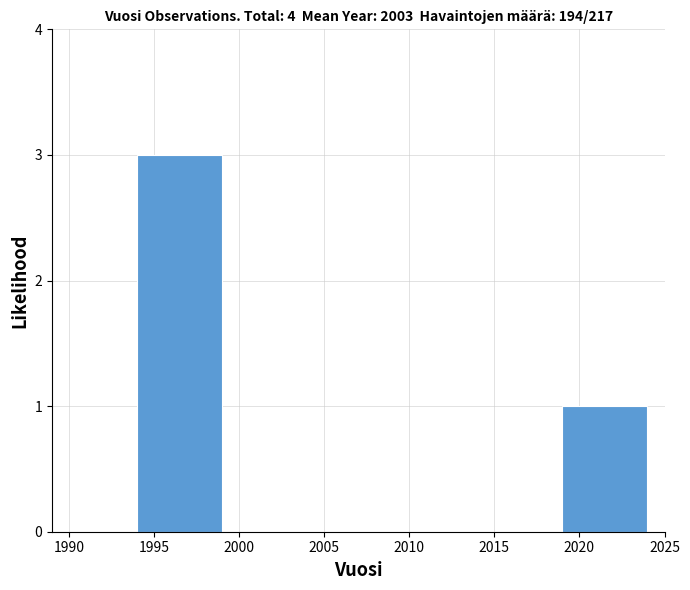

Reading left to right, list every bar in this chart as the range it spans on the x-axis followed by its height. The values are not printed on the chart, so give them approximately, as read against the axis.

1989 to 1994: 0
1994 to 1999: 3
1999 to 2004: 0
2004 to 2009: 0
2009 to 2014: 0
2014 to 2019: 0
2019 to 2024: 1